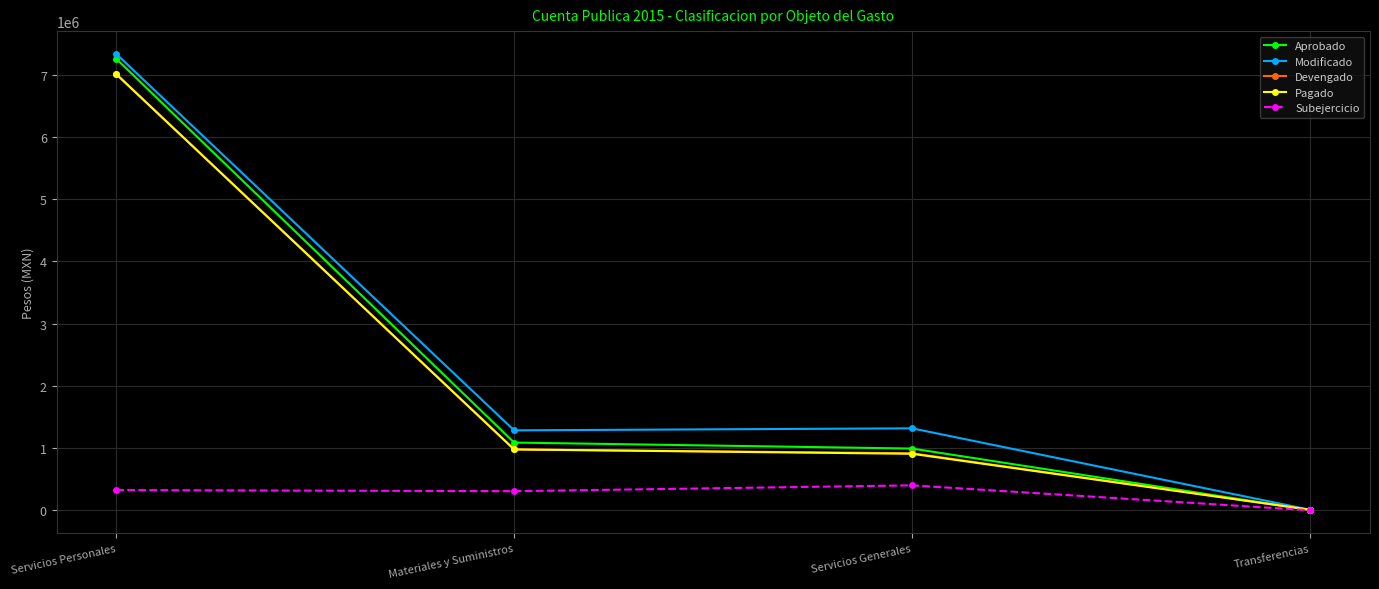

In Subejercicio, how many points are lower than both neighbors (excluding endpoints)?

1